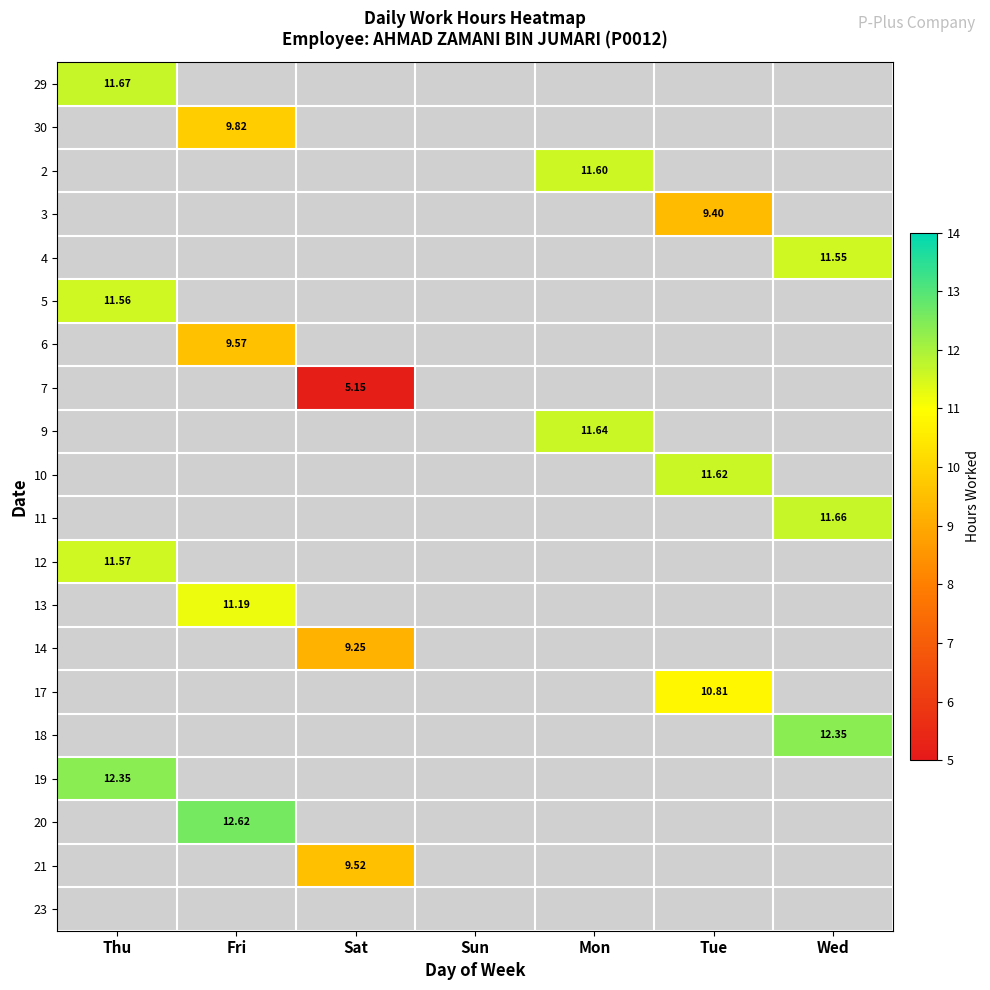

How many distinct data groups are displayed?

20